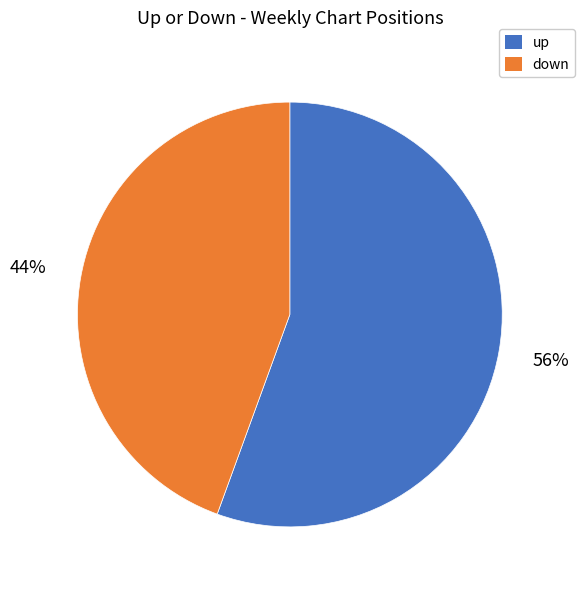

Do down and up together represent more than half of the pie?

Yes